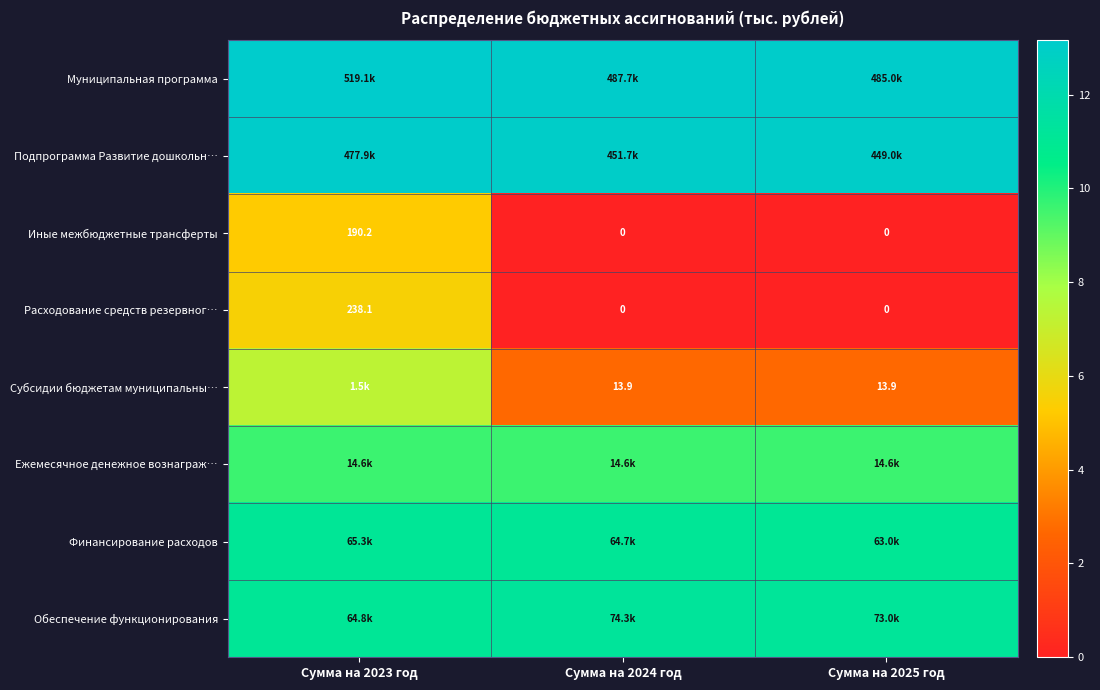

Which series has the widest spread of values?

Расходование средств резервног…